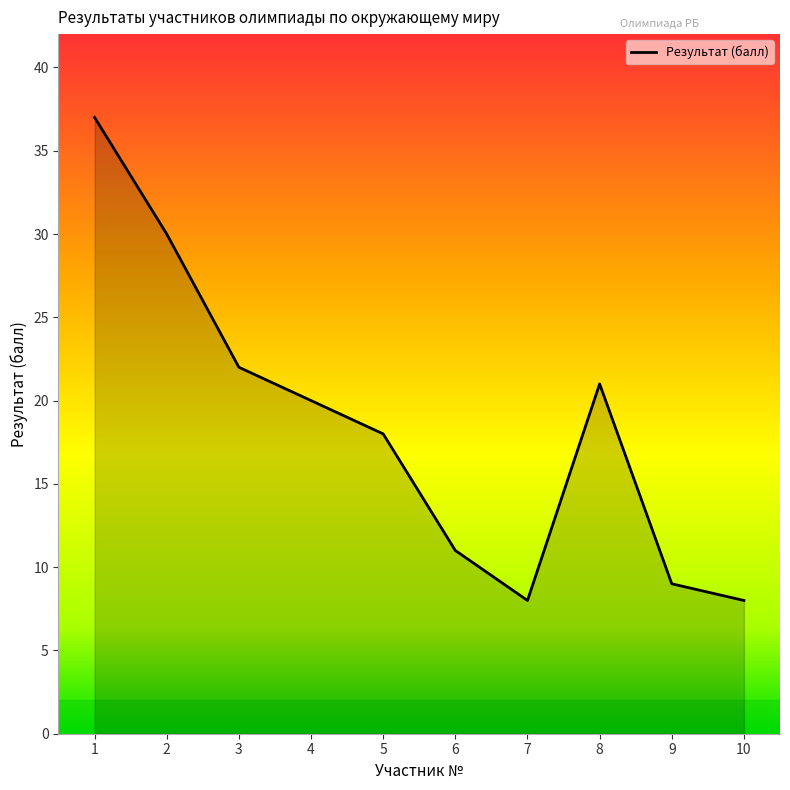

What is the smallest value displayed?

8